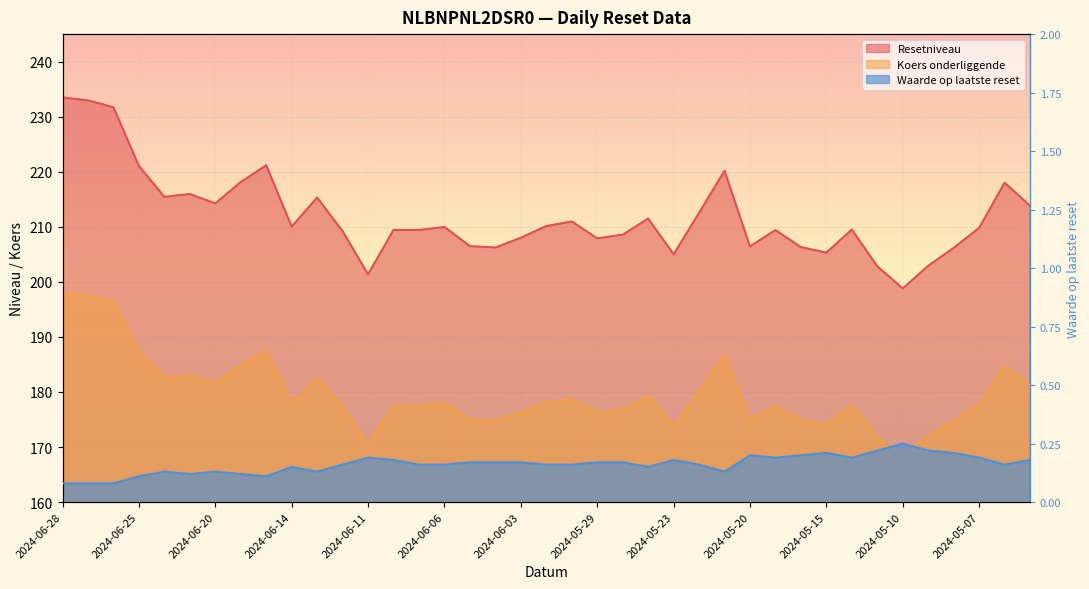

What are all the series names shown in the legend?

Resetniveau, Koers onderliggende, Waarde op laatste reset